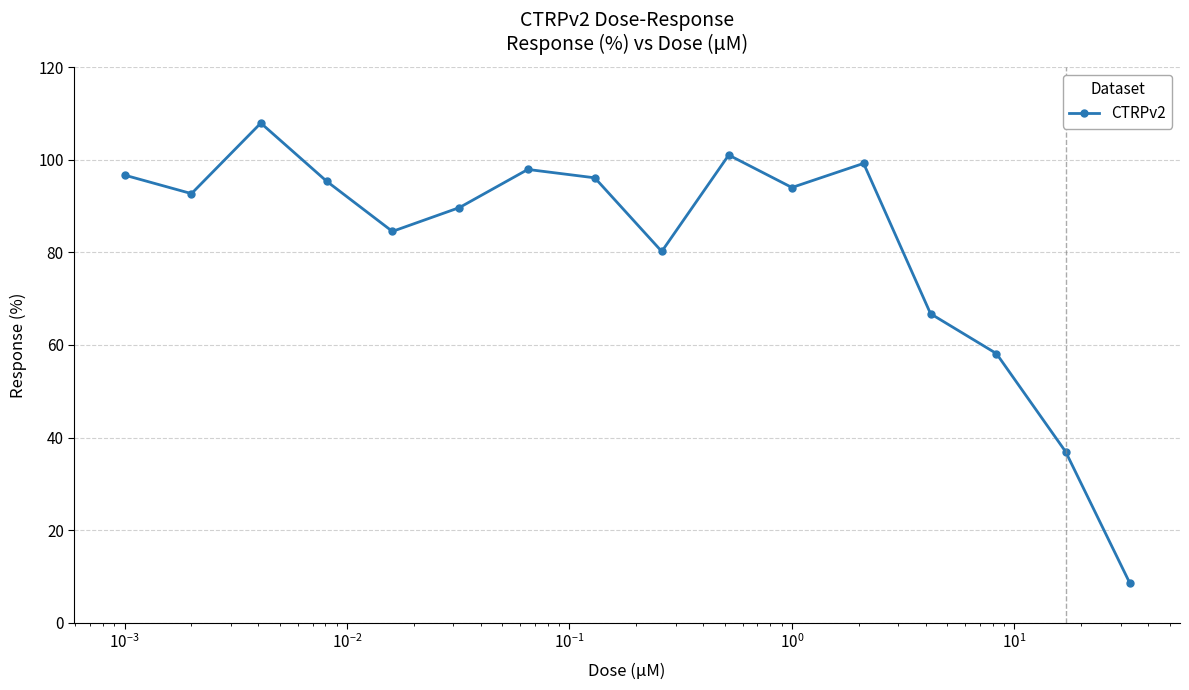

What is the smallest value displayed?

8.6